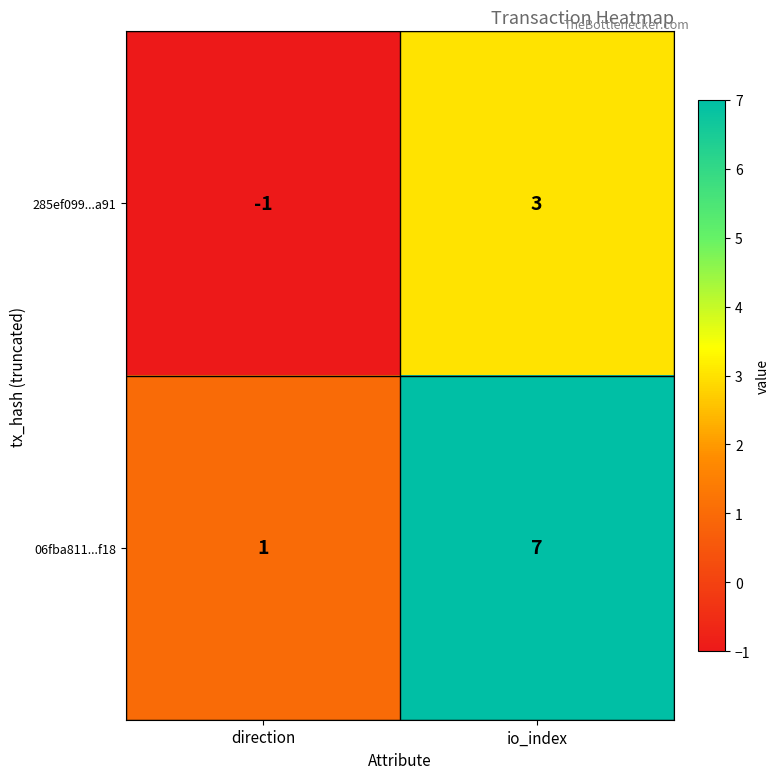

Count the number of data series in this chart.

2